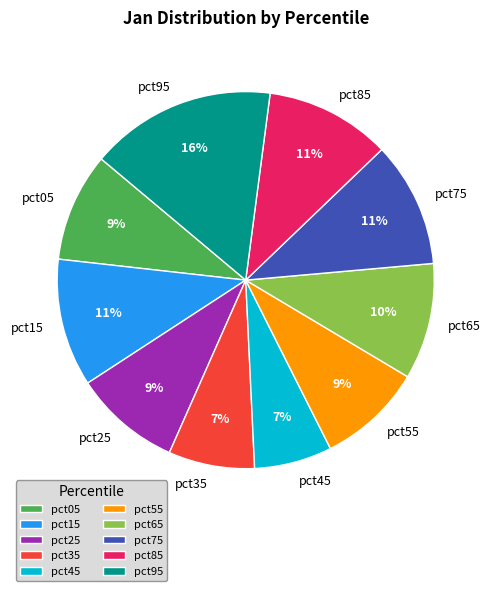

To the nearest percent, what percentage of the pie is pct75?

11%